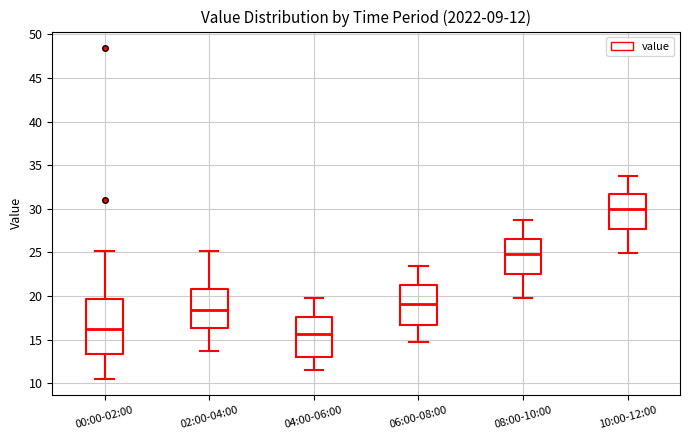

Which box has the lowest median line?

04:00-06:00